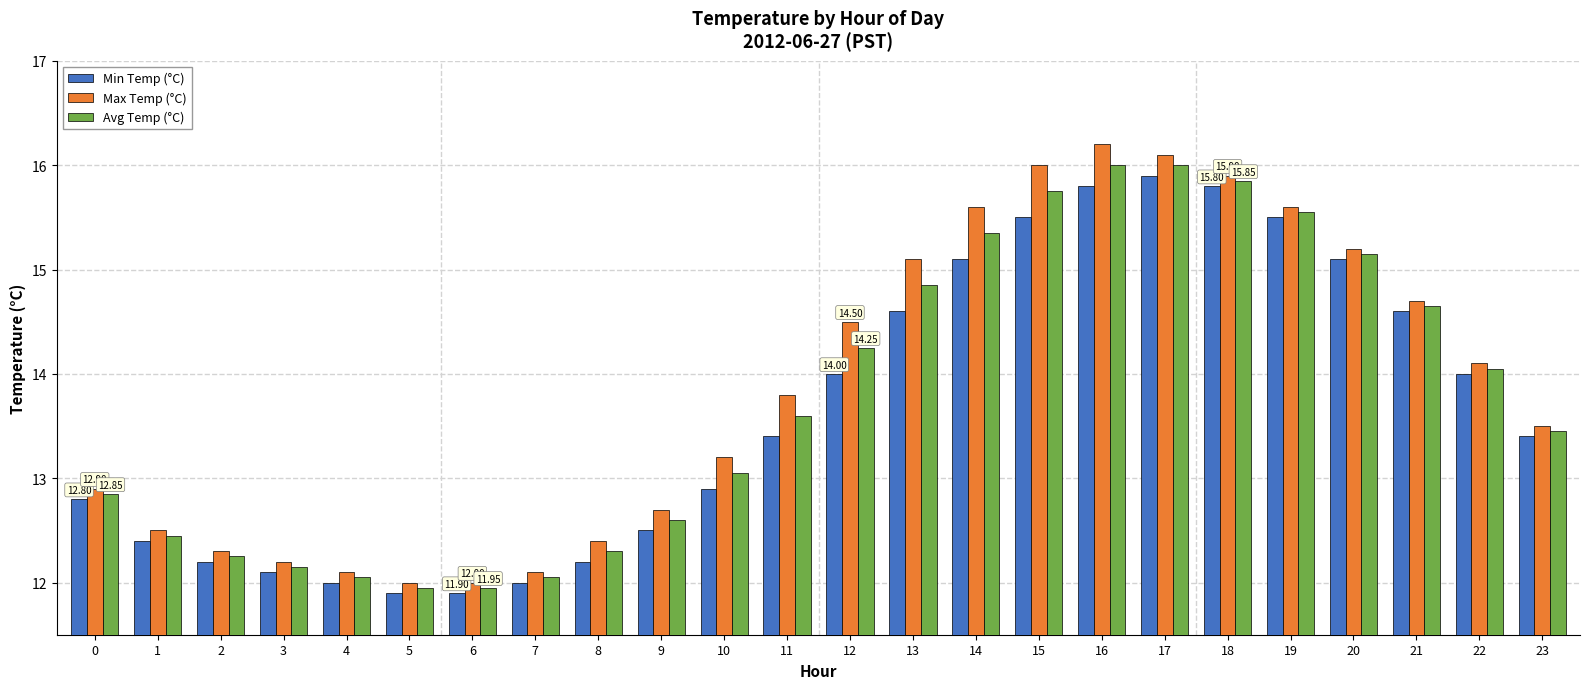

What value does the Max Temp (°C) series have at 22?

14.1